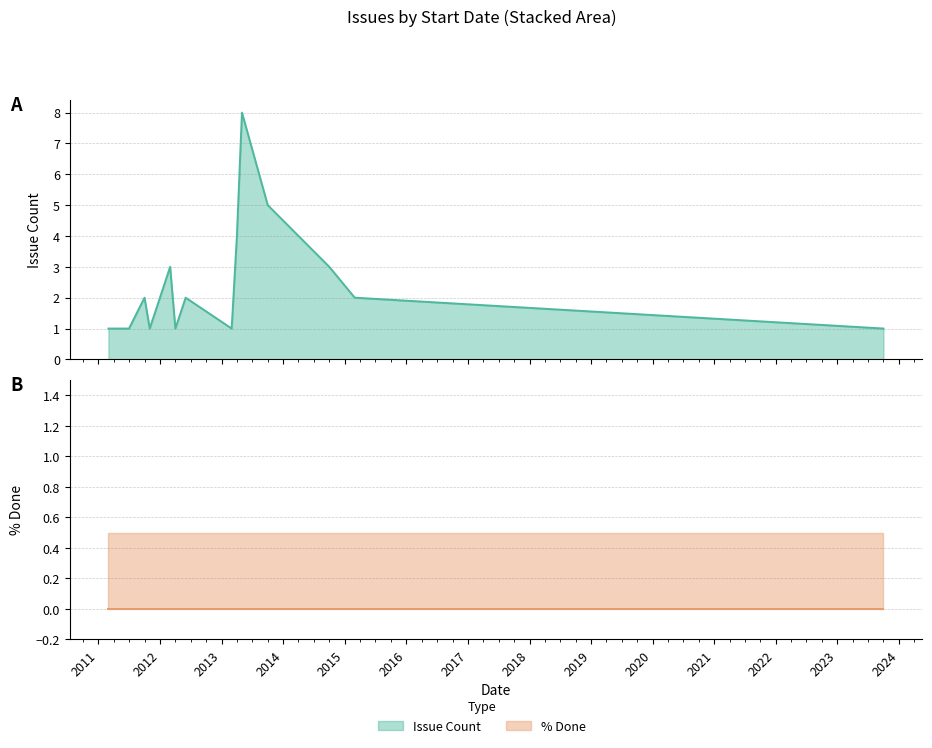

Reading left to right, transcribe all the data shown in this chart.

2011-03=1	2011-05=1	2011-07=1	2011-10=2	2011-11=1	2012-03=3	2012-04=1	2012-06=2	2013-03=1	2013-04=4	2013-05=8	2013-10=5	2014-10=3	2015-03=2	2023-10=1